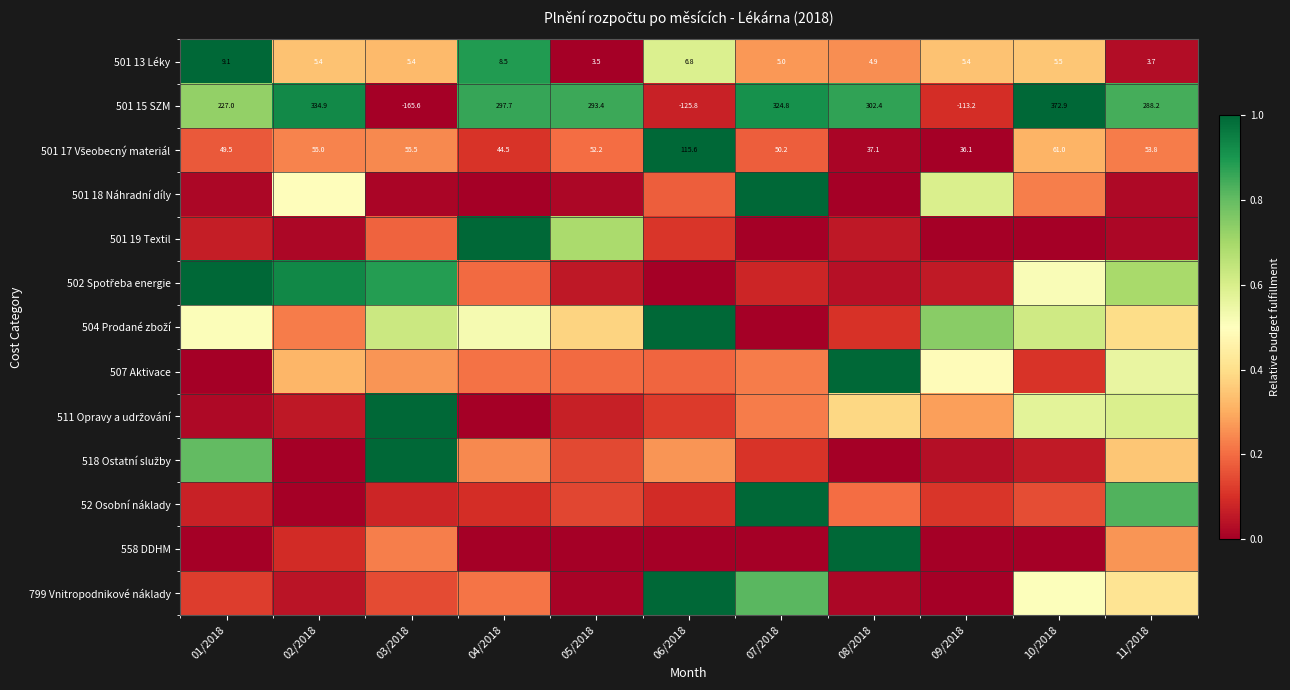

Where is 511 Opravy a udržování nearest to the value 0?

04/2018